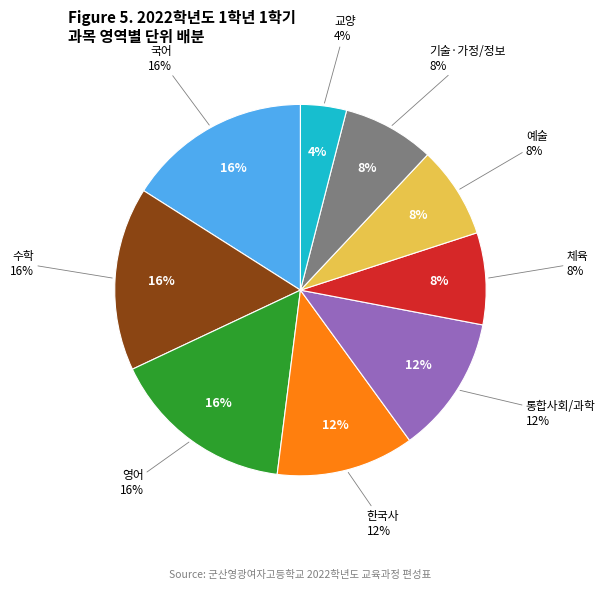

Is it true that 통합과학 is 1% of the pie?

False